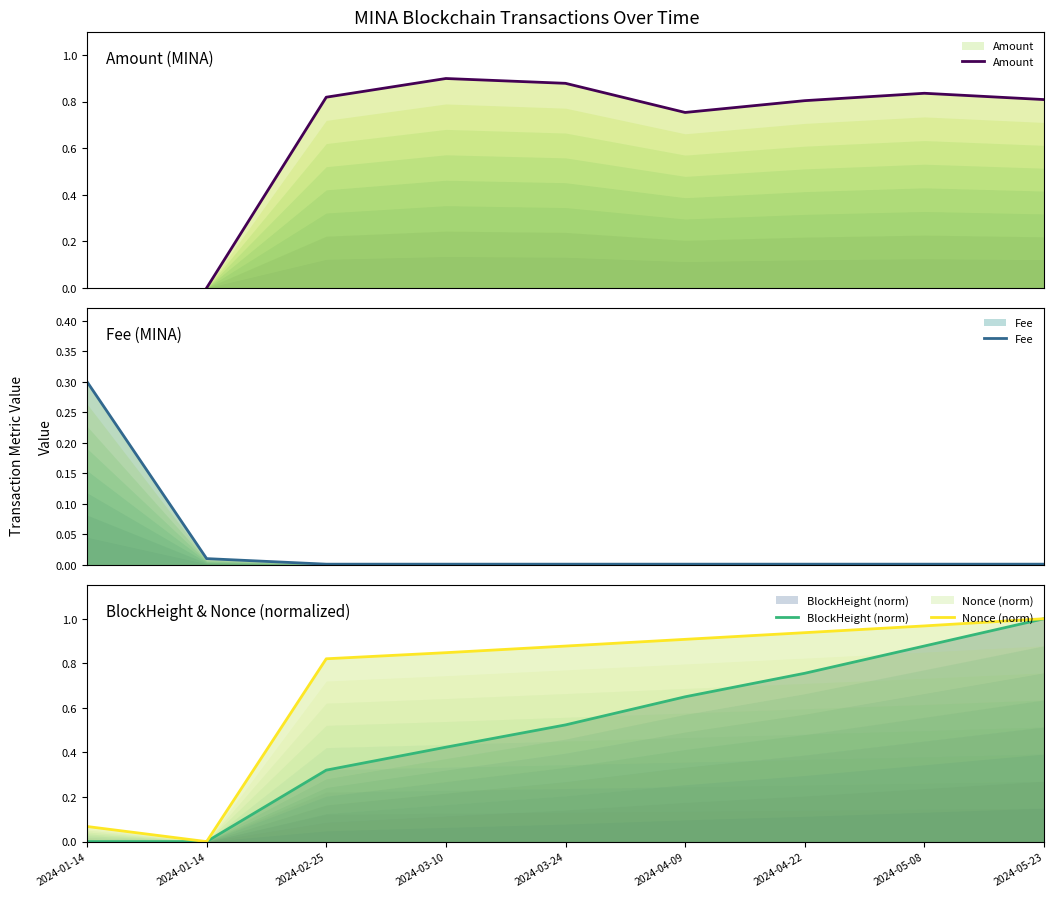

True or false: BlockHeight (norm) and Nonce (norm) intersect in this chart.

True